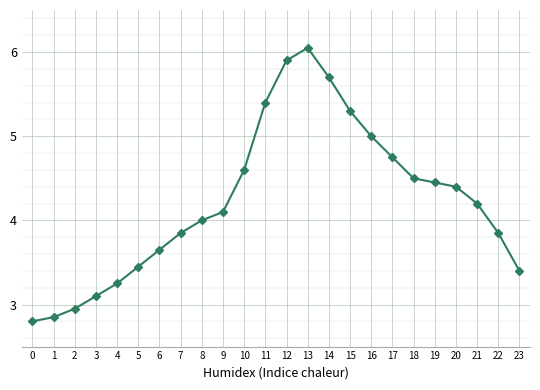

Which has a higher value, 10 or 15?

15